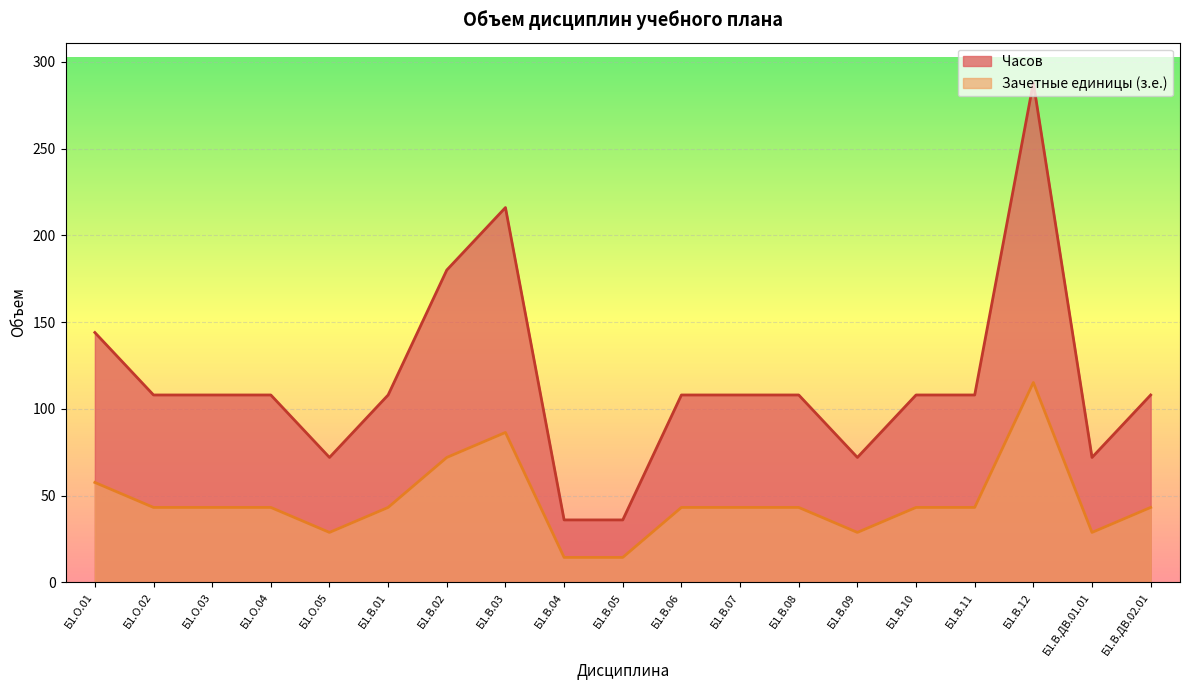

The Зачетные единицы (з.е.) series shows 35.1 at Б1.В.ДВ.01.01. True or false?

False